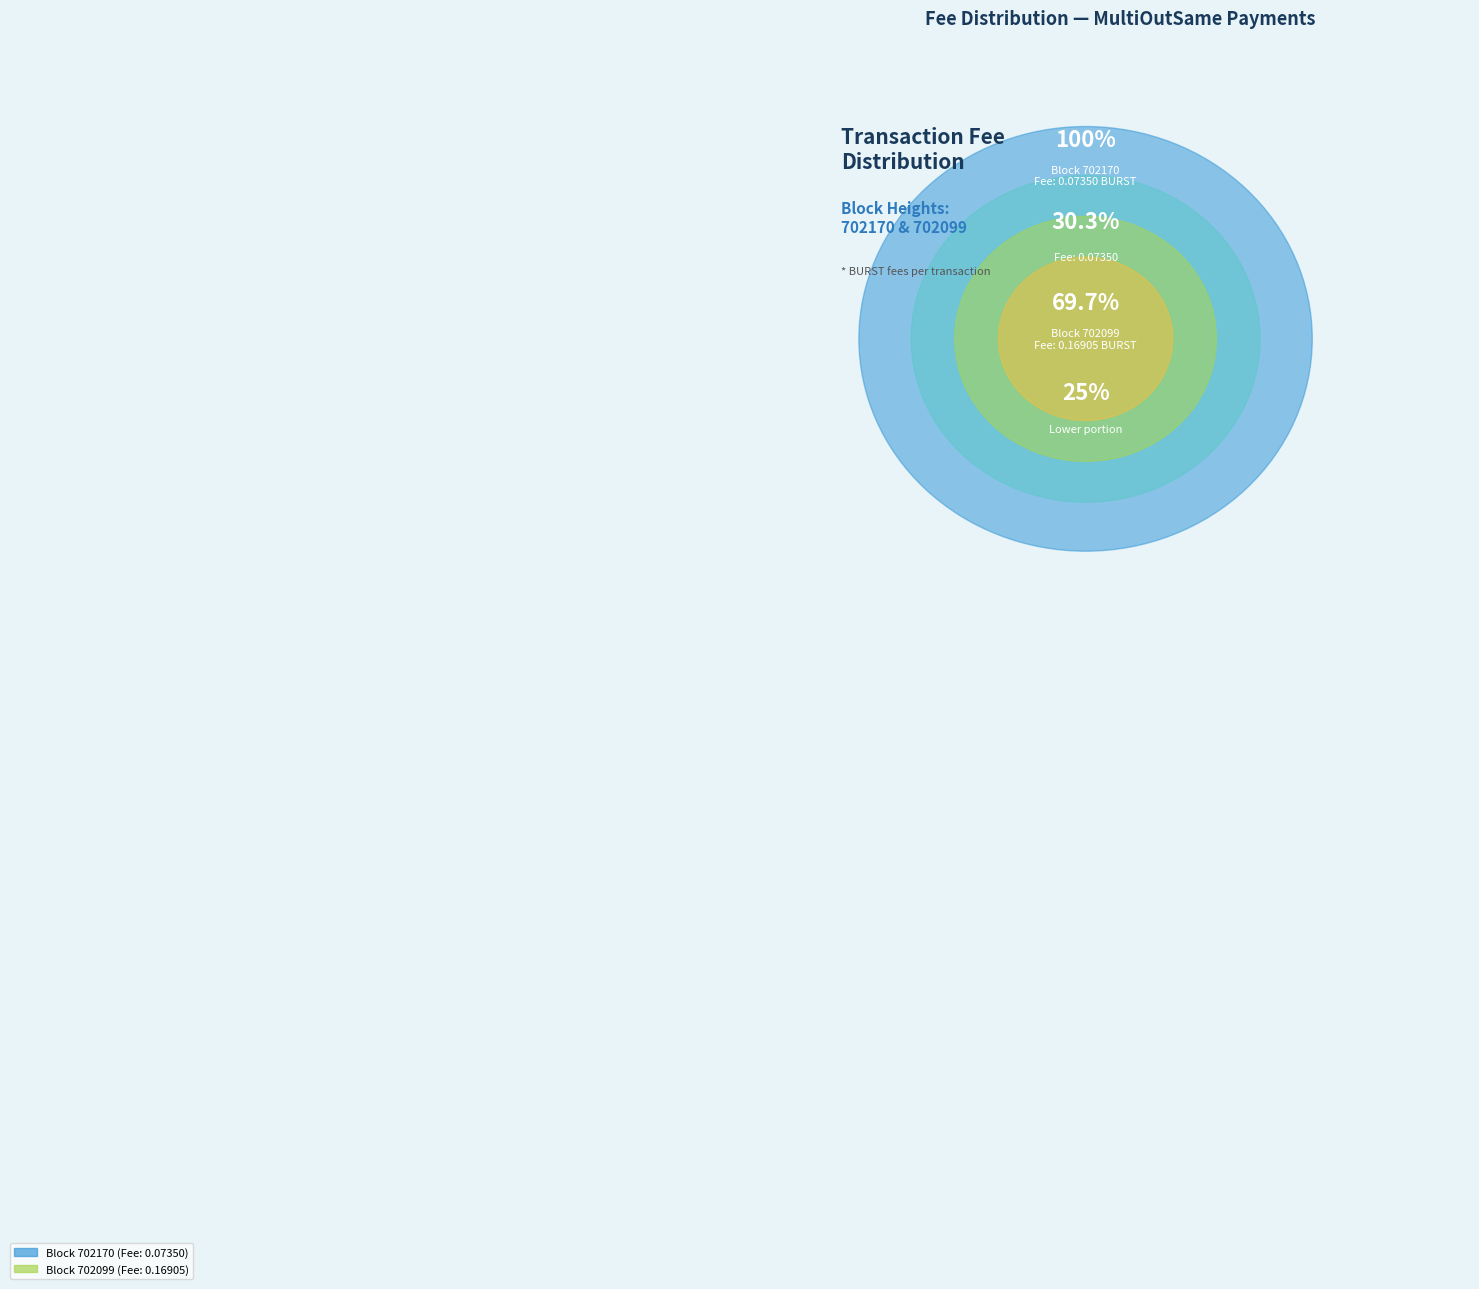

What percentage is the 702170 slice, to the nearest percent?

30%